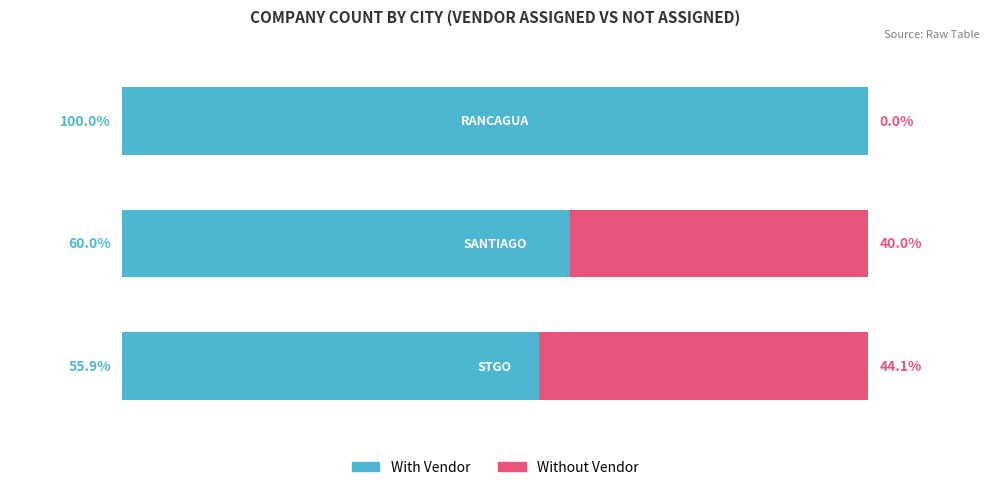

What are all the series names shown in the legend?

With Vendor, Without Vendor